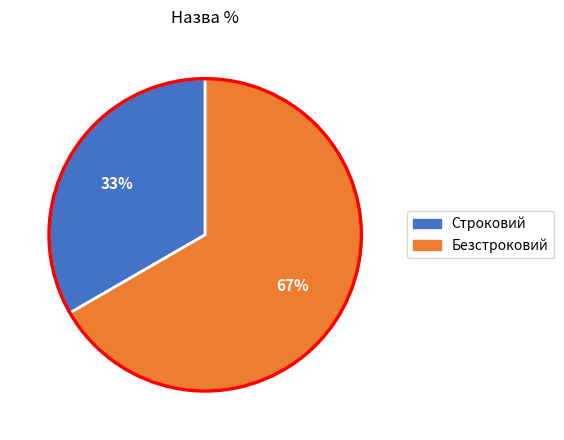

Do Безстроковий and Строковий together represent more than half of the pie?

Yes